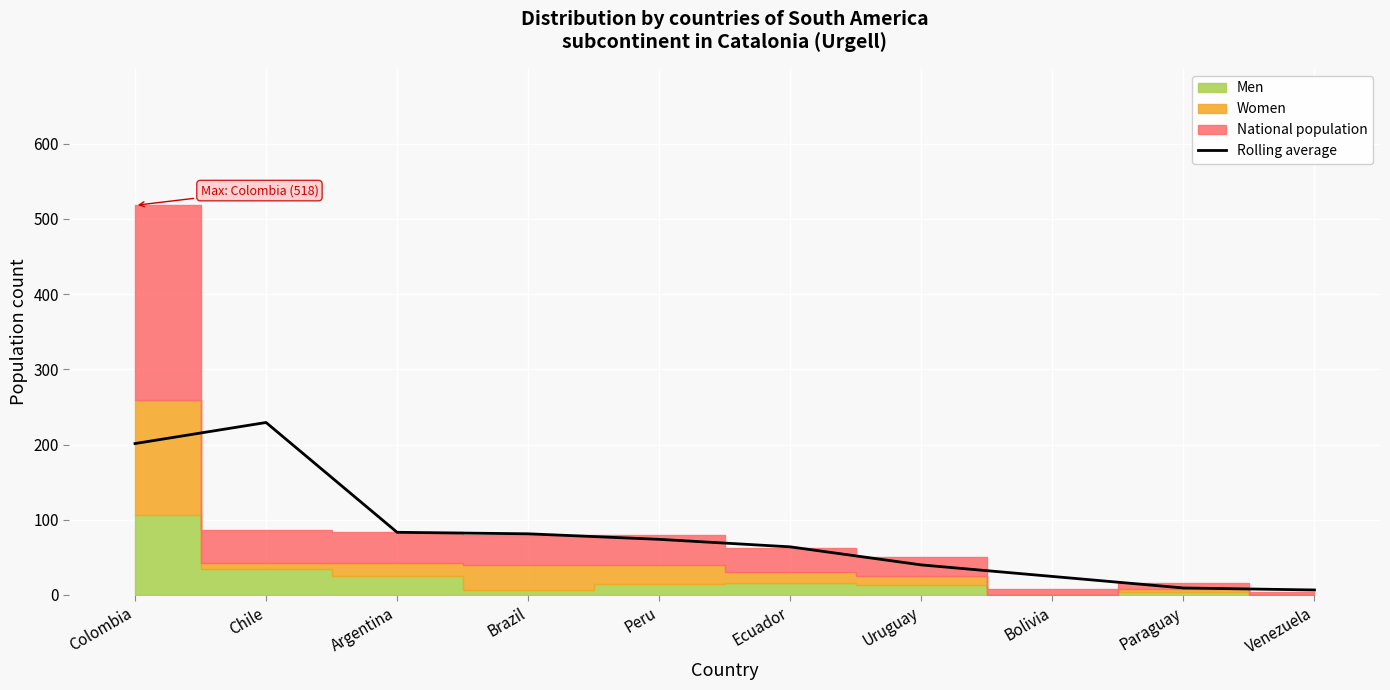

What is the approximate value at Argentina?

83.3